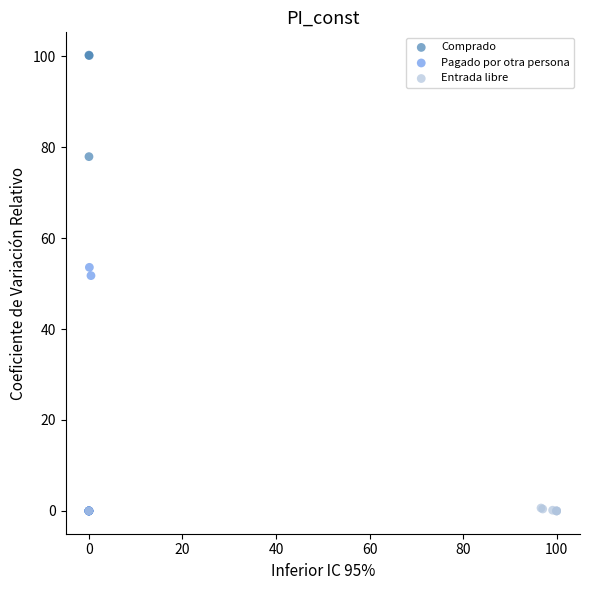

Which series contains the highest Y value?

Comprado